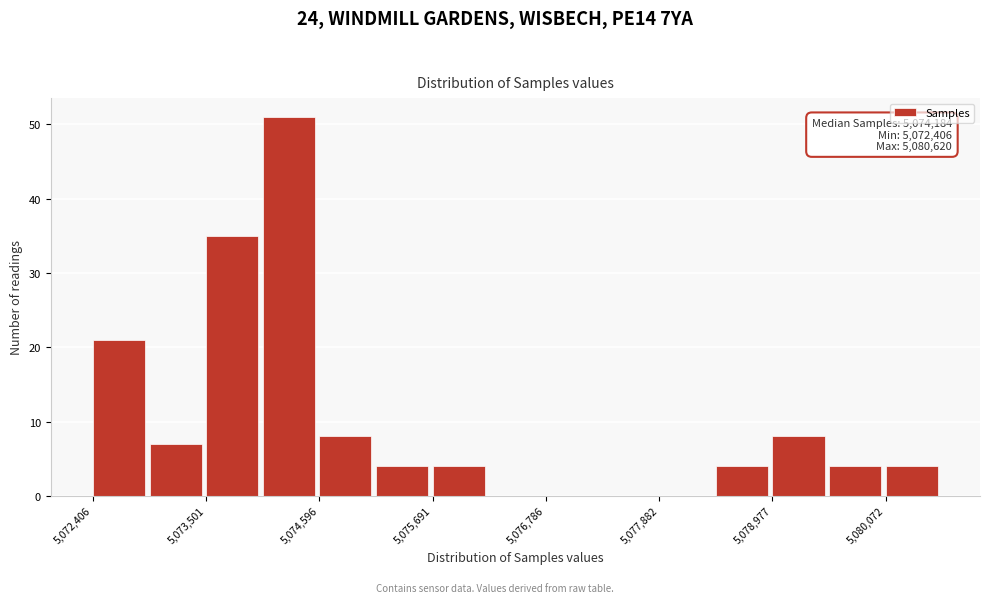

Around what value on the x-axis is the tallest bar? Give the approximate position of its centre, as read against the axis.

5074400